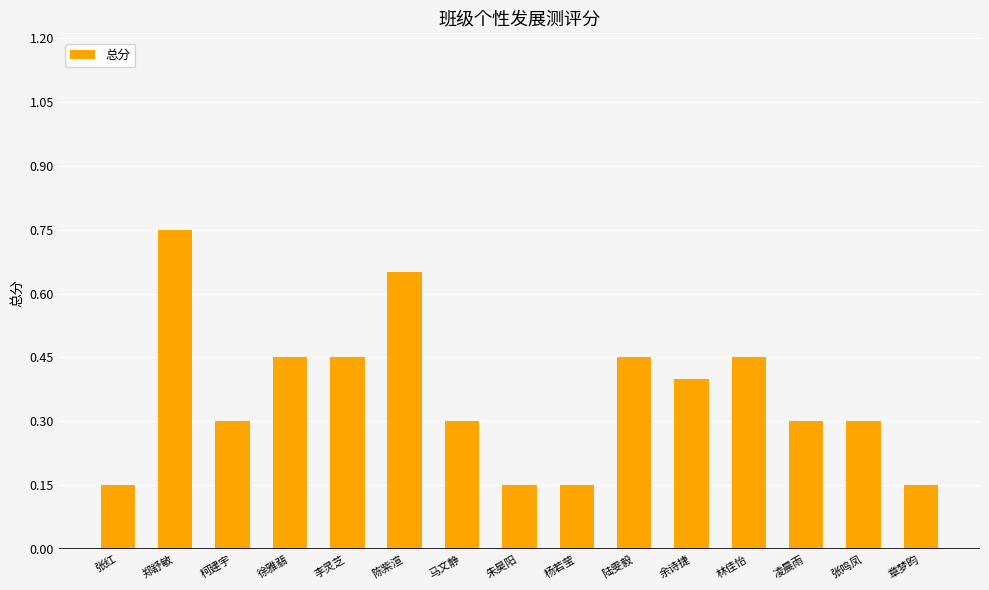

Which category has the highest value across all series?

郑舒敏